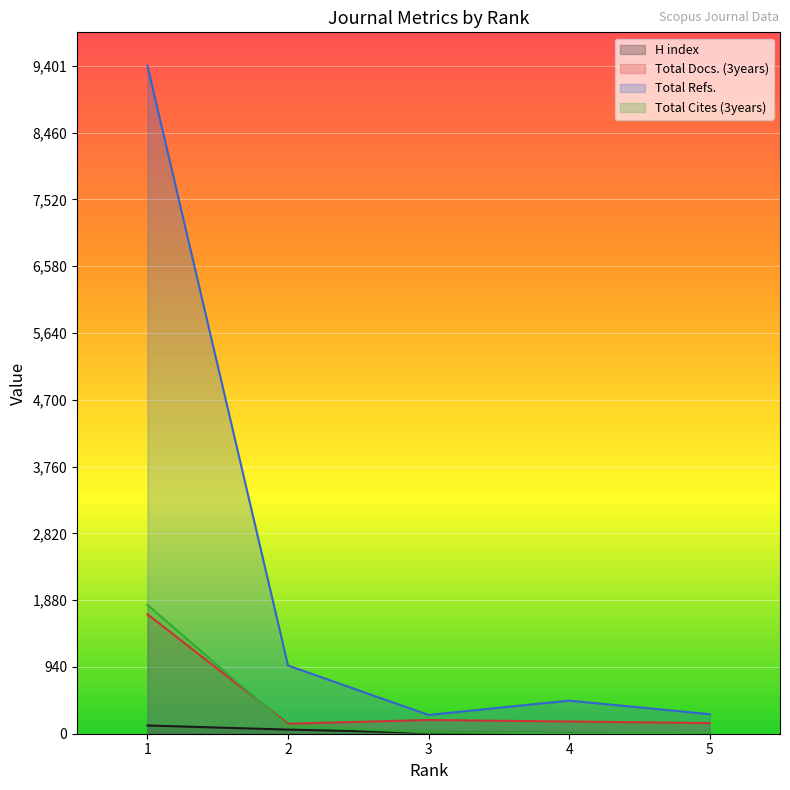

Reading left to right, transcribe all the data shown in this chart.

H index: 1=116	2=58	3=14	4=10	5=7
Total Docs. (3years): 1=1681	2=141	3=193	4=172	5=150
Total Refs.: 1=9401	2=960	3=264	4=466	5=275
Total Cites (3years): 1=1813	2=109	3=19	4=7	5=12